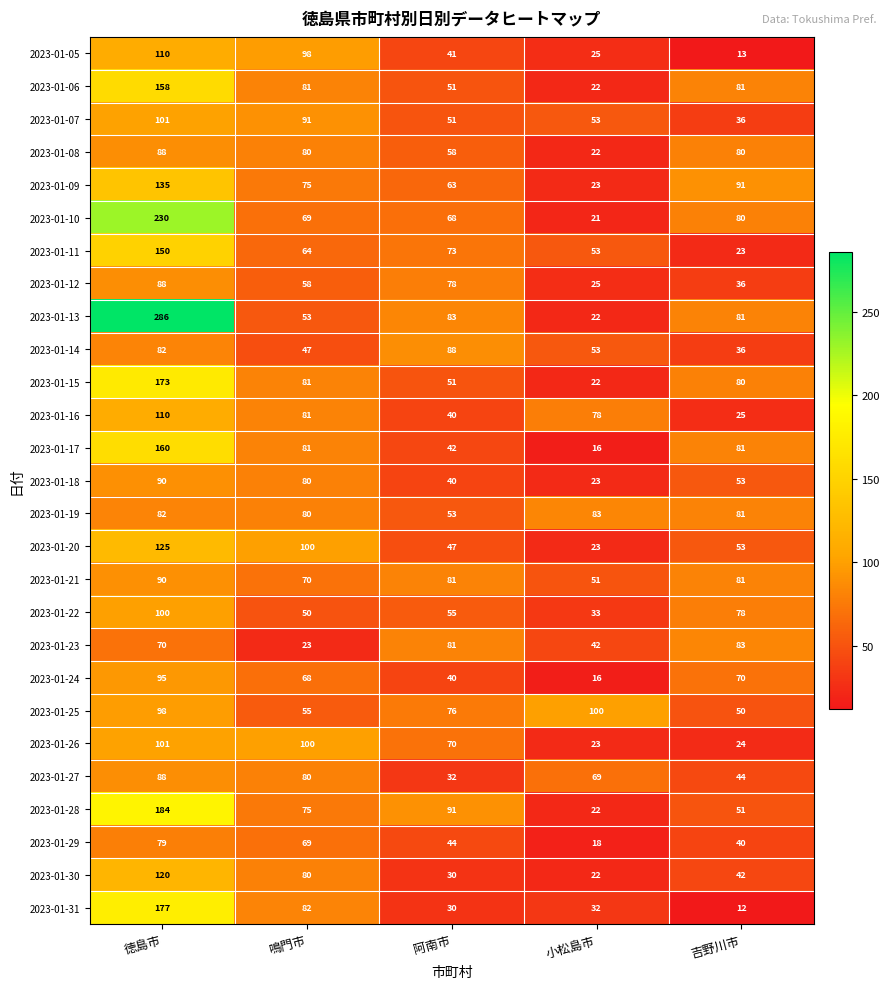

Which series has the widest spread of values?

2023-01-13